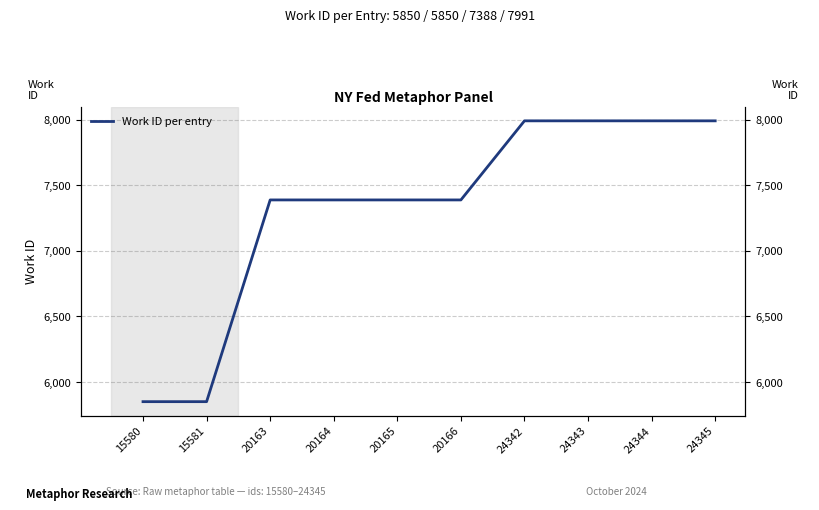

What is the ratio of the value at 24342 to the value at 15580?

1.4